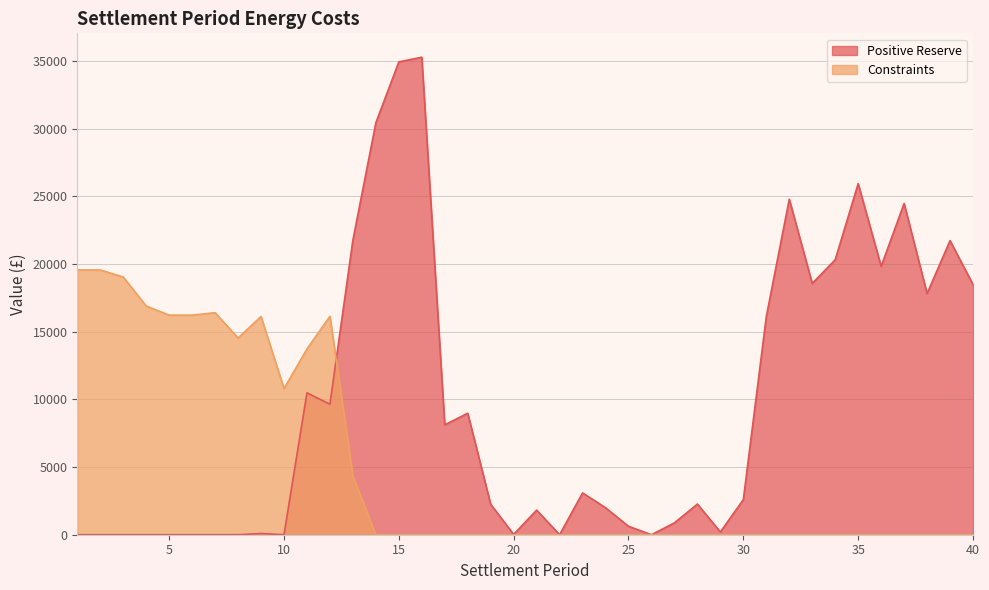

Reading left to right, extract all data points from this chart.

Positive Reserve: 1=0.0	2=0.0	3=0.0	4=0.0	5=0.0	6=0.0	7=0.0	8=0.0	9=89.8	10=0.0	11=10478.1	12=9641.3	13=21762.2	14=30430.9	15=34929.4	16=35274.4	17=8120.0	18=8974.2	19=2249.4	20=22.6	21=1817.7	22=0.0	23=3086.8	24=1995.0	25=624.0	26=0.0	27=878.3	28=2266.8	29=201.4	30=2594.7	31=16113.0	32=24785.4	33=18562.0	34=20314.8	35=25937.4	36=19824.6	37=24470.9	38=17814.1	39=21725.8	40=18487.8
Constraints: 1=19559.6	2=19558.3	3=19038.5	4=16895.7	5=16223.1	6=16222.3	7=16401.5	8=14537.3	9=16120.0	10=10800.5	11=13722.6	12=16135.1	13=4348.0	14=0.0	15=0.0	16=0.0	17=0.0	18=0.0	19=0.0	20=0.0	21=0.0	22=0.0	23=0.0	24=0.0	25=0.0	26=0.0	27=0.0	28=0.0	29=0.0	30=0.0	31=0.0	32=0.0	33=0.0	34=0.0	35=0.0	36=0.0	37=0.0	38=0.0	39=0.0	40=0.0